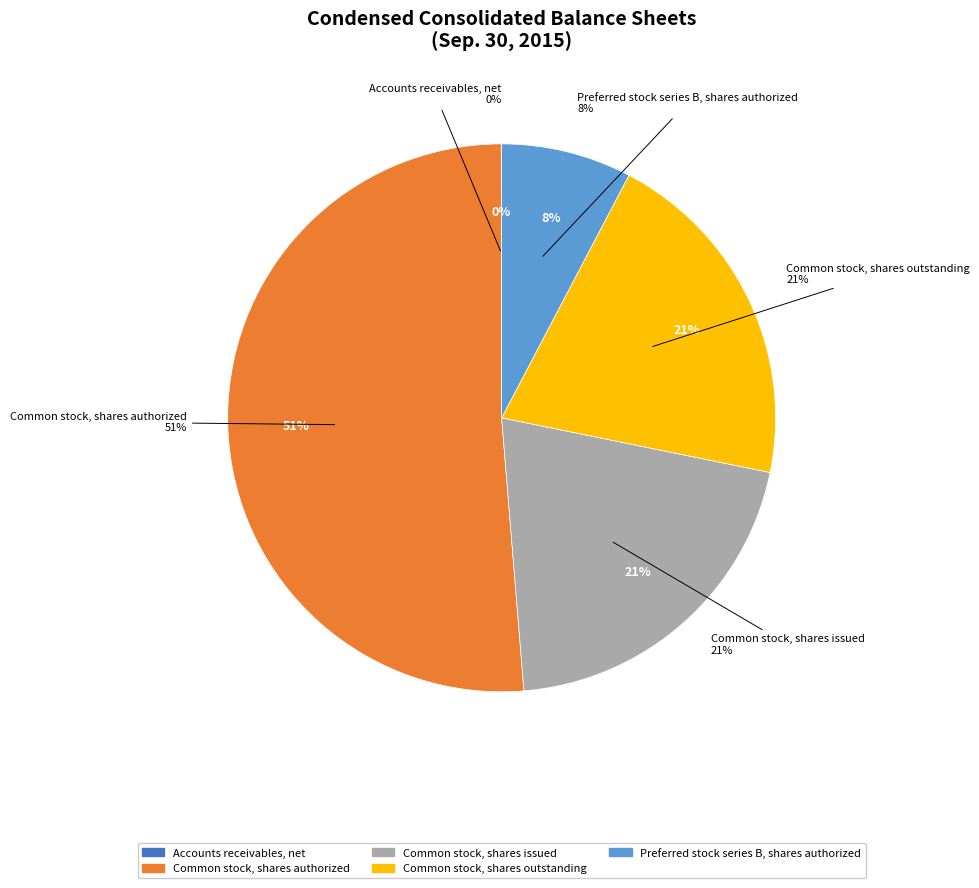

What percentage is the Preferred stock series B, shares authorized slice, to the nearest percent?

8%